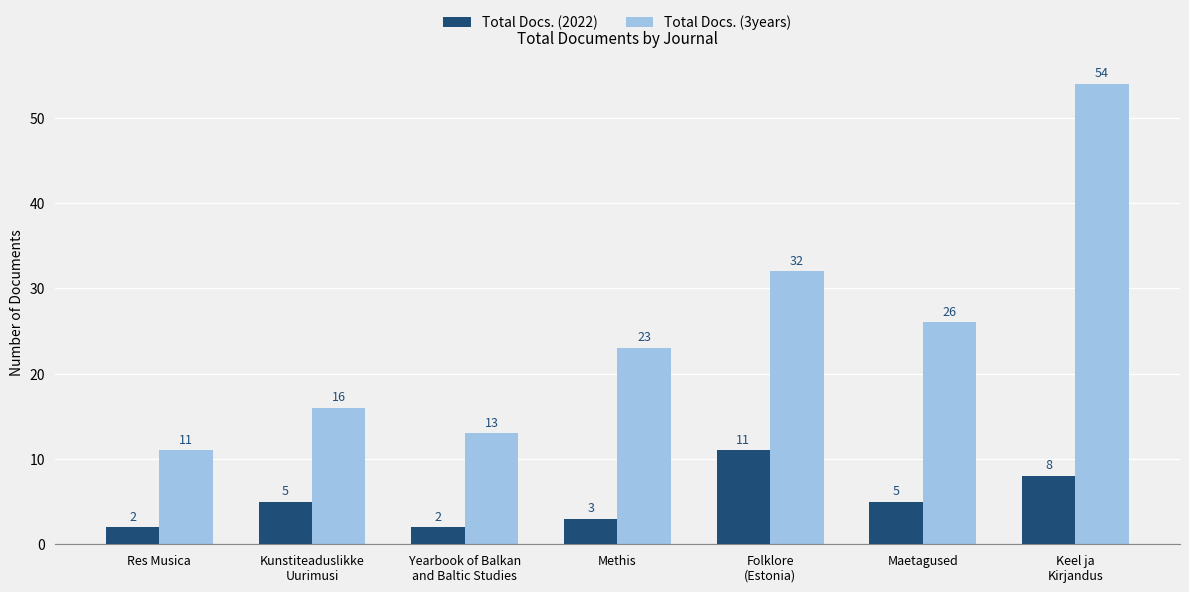

Which series has the largest range (max minus min)?

Total Docs. (3years)